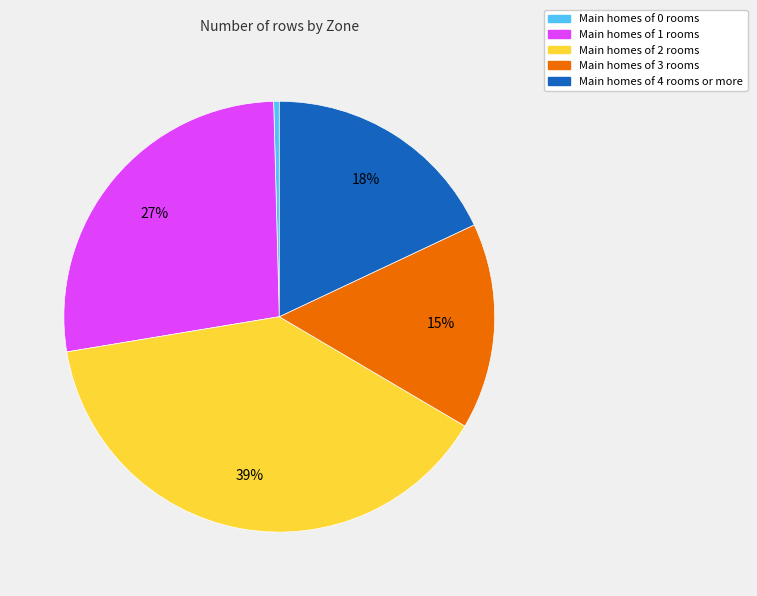

Is the sum of Main homes of 3 rooms and Main homes of 4 rooms or more greater than half?

No